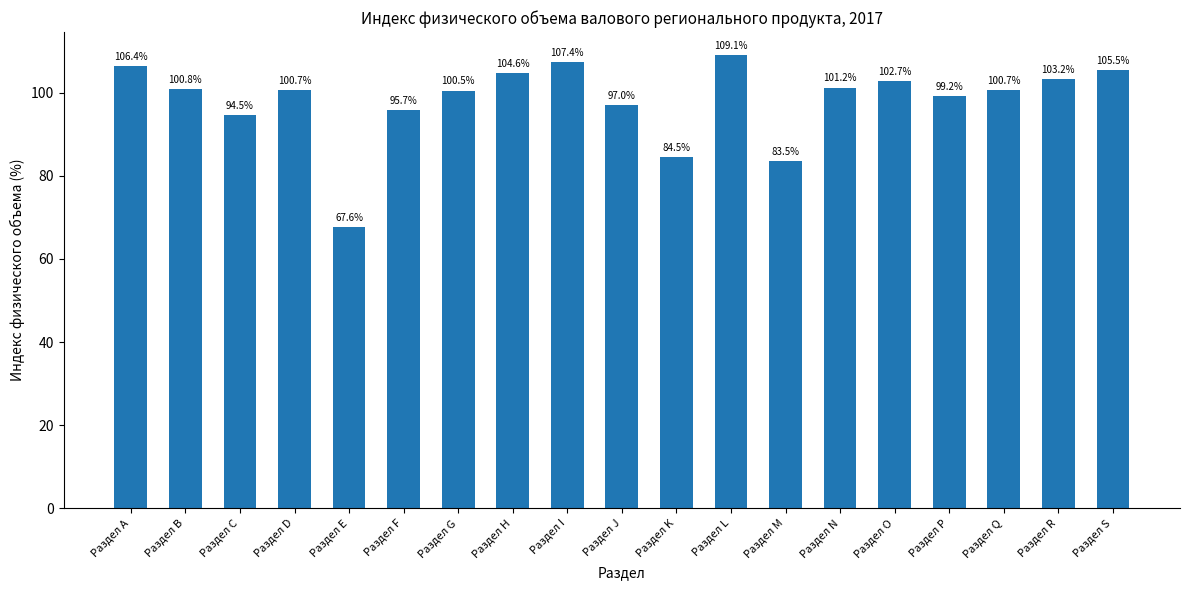

What is the label of the 8th bar from the right?

Раздел L